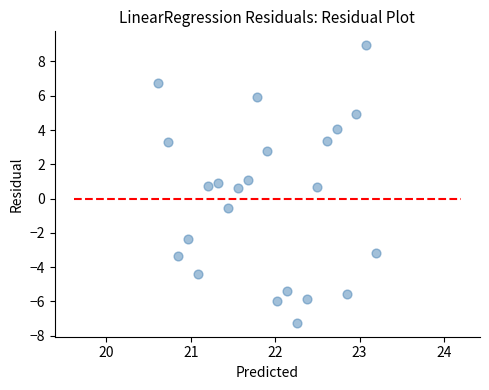

What is the range of Y values (max minus min)?

16.2